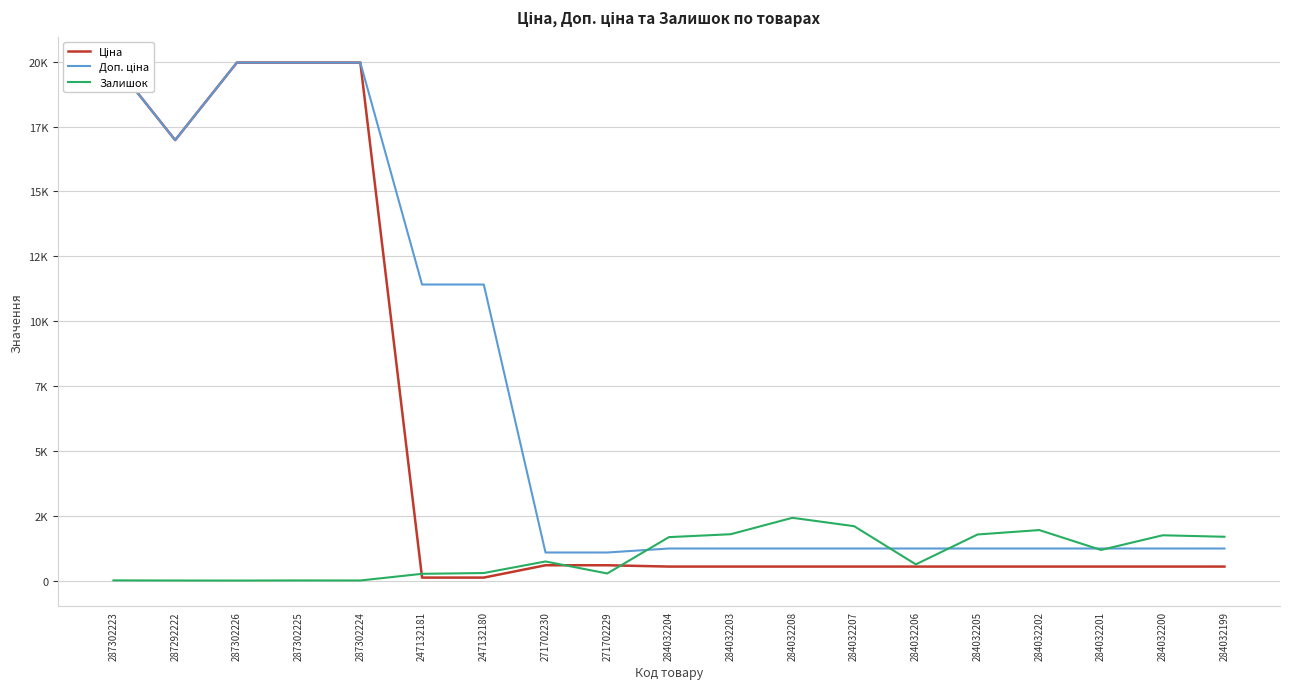

Which series has the widest spread of values?

Ціна